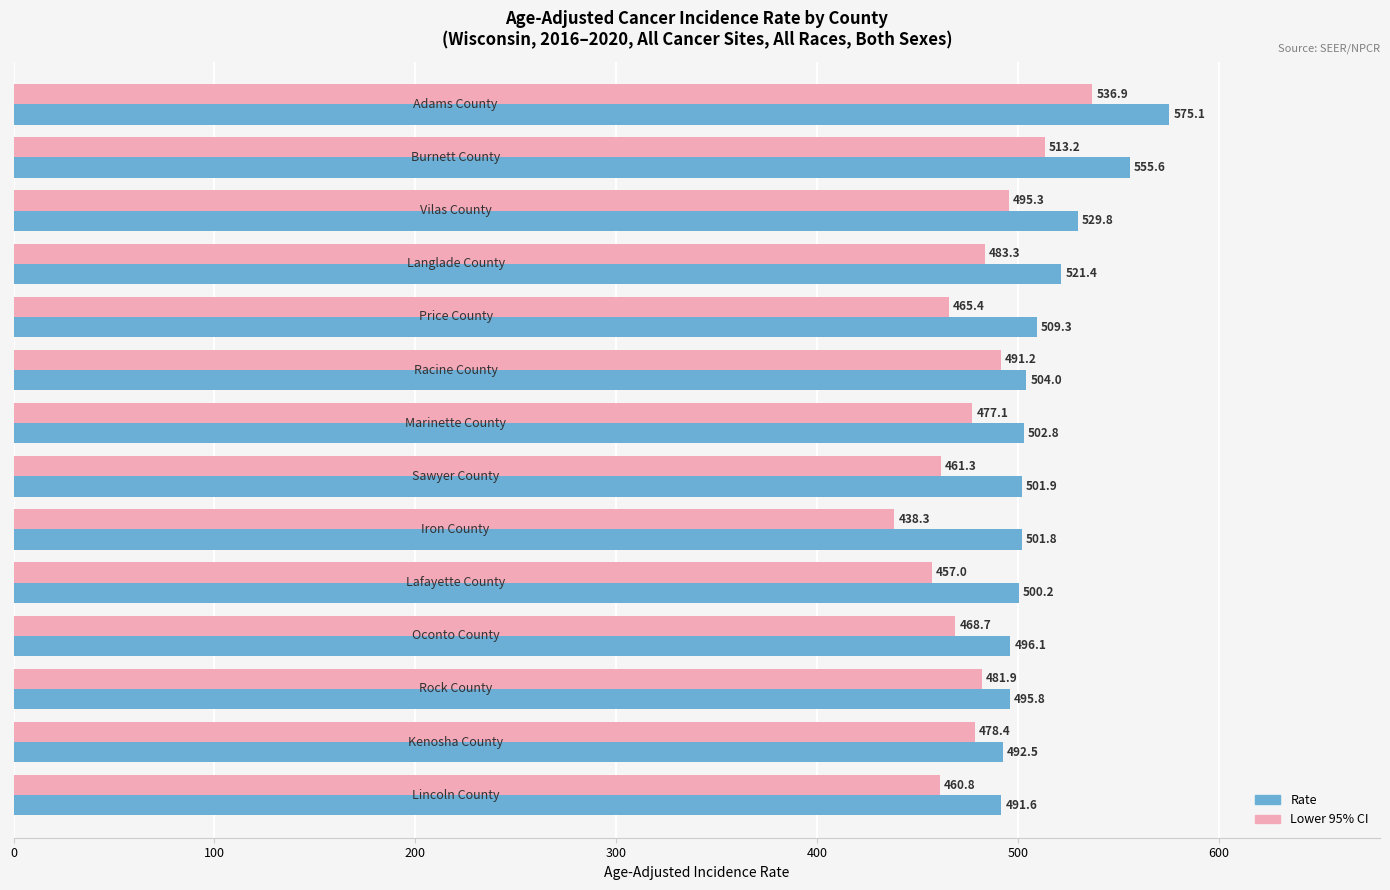

What is the difference between the second highest and second lowest values in the Rate series?

63.1